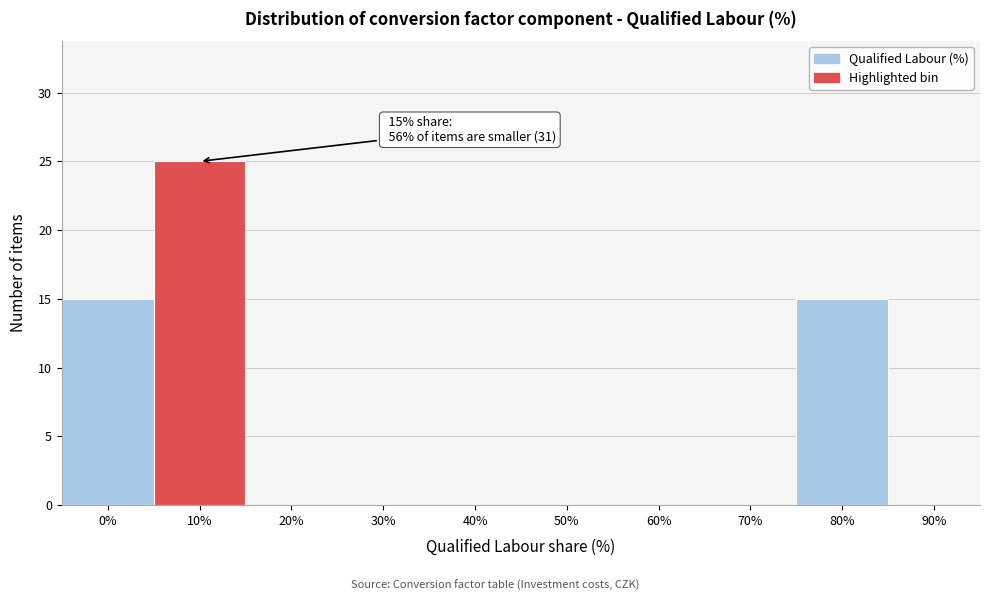

Reading left to right, list all the values displayed in this chart.

0%=15	10%=25	20%=0	30%=0	40%=0	50%=0	60%=0	70%=0	80%=15	90%=0